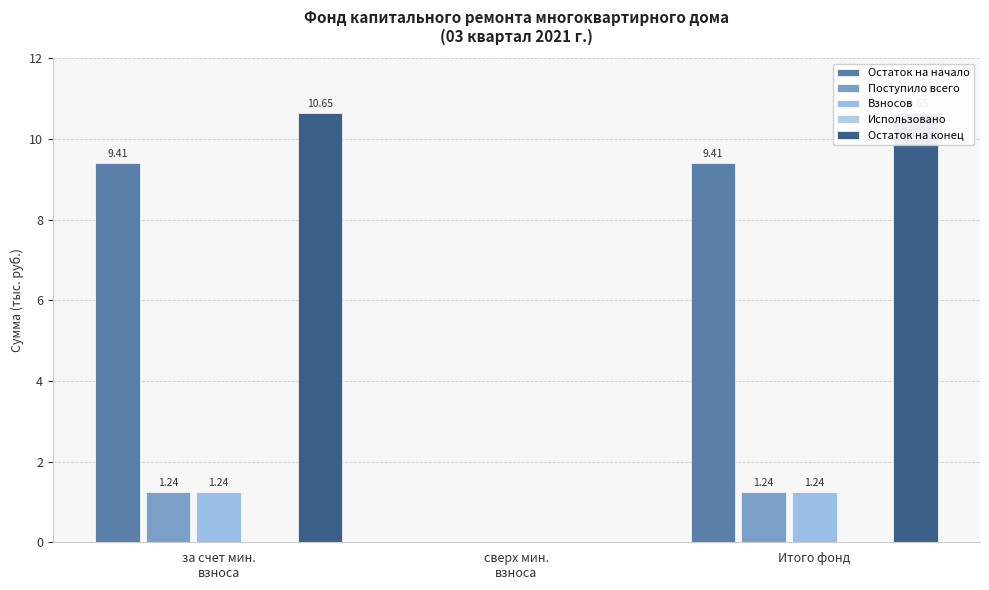

Which series has the widest spread of values?

Остаток на конец